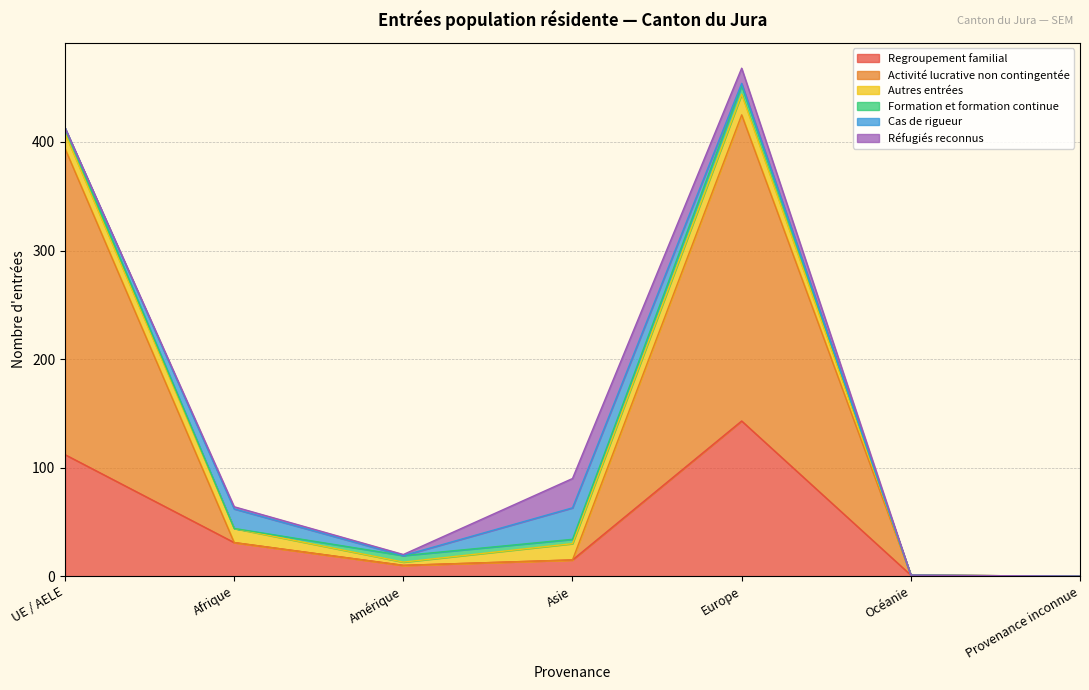

What are all the series names shown in the legend?

Regroupement familial, Activité lucrative non contingentée, Autres entrées, Formation et formation continue, Cas de rigueur, Réfugiés reconnus